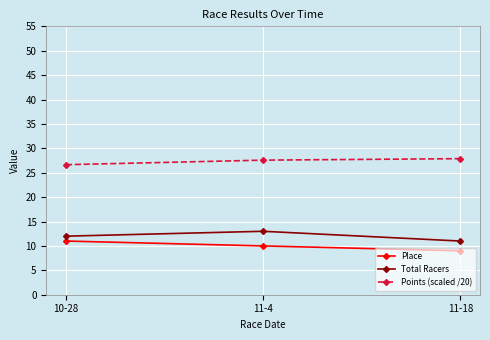

Reading left to right, what are all the values shown in this chart?

Place: 11.0	10.0	9.0
Total Racers: 12.0	13.0	11.0
Points (scaled /20): 26.6	27.6	27.9